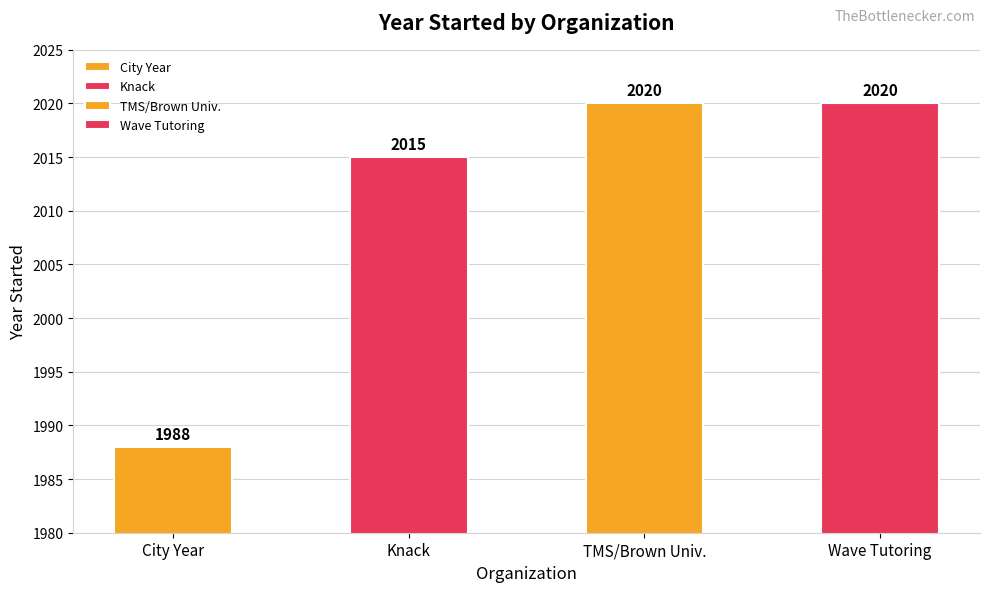

What is the approximate value at City Year, to the nearest 10?

1990